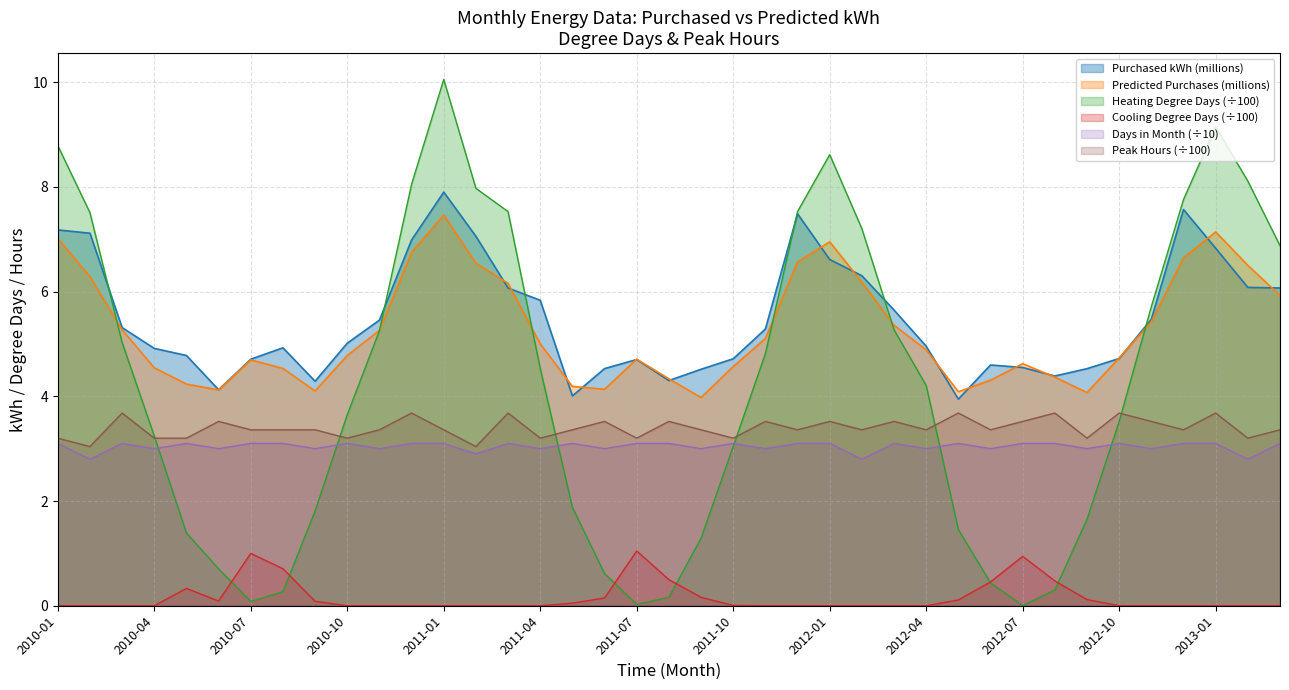

Is the value of Heating Degree Days at 2013-01 greater than the value of Number of Peak Hours at 2012-04?

Yes